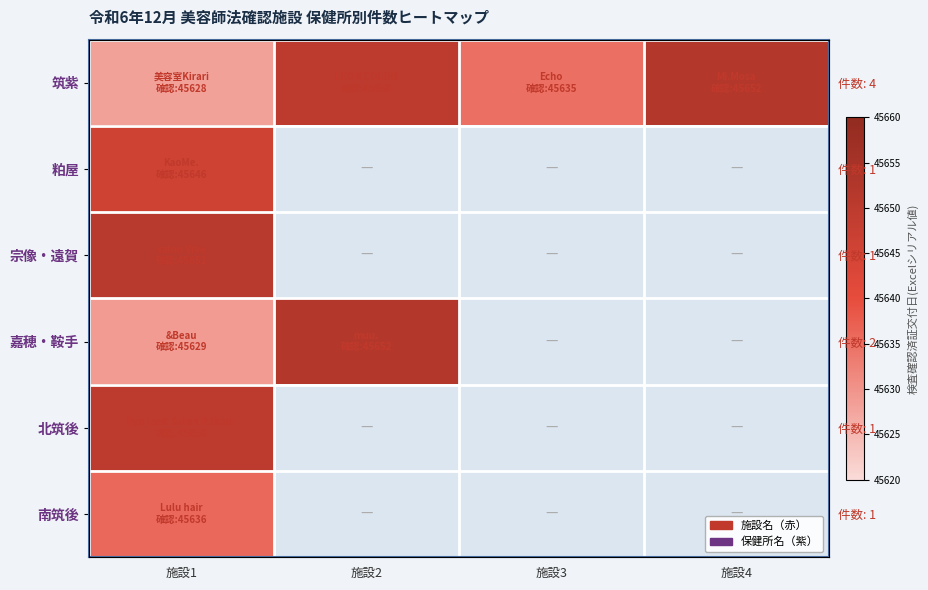

Between 施設3 and 施設4, which series saw the biggest shift?

筑紫